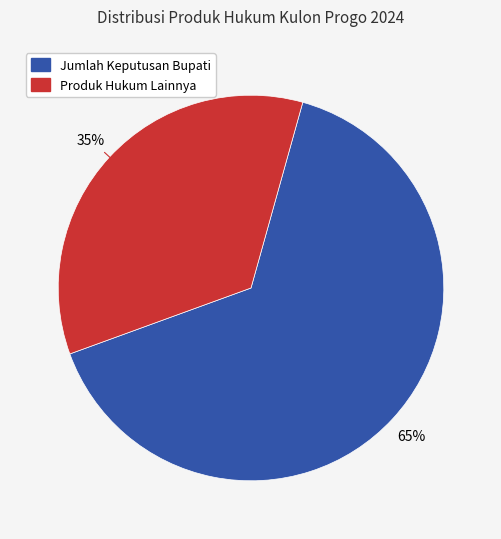

How many slices are in this pie chart?

2